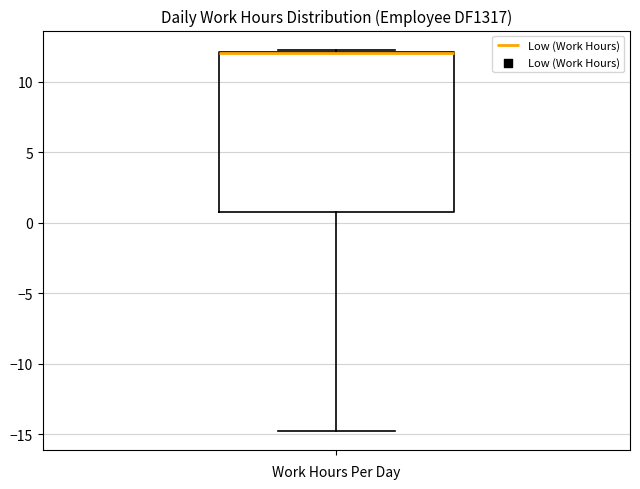

Where does the lower whisker of the box end on the y-axis? The values are not printed on the chart, so give them approximately, as read against the axis.

-14.5